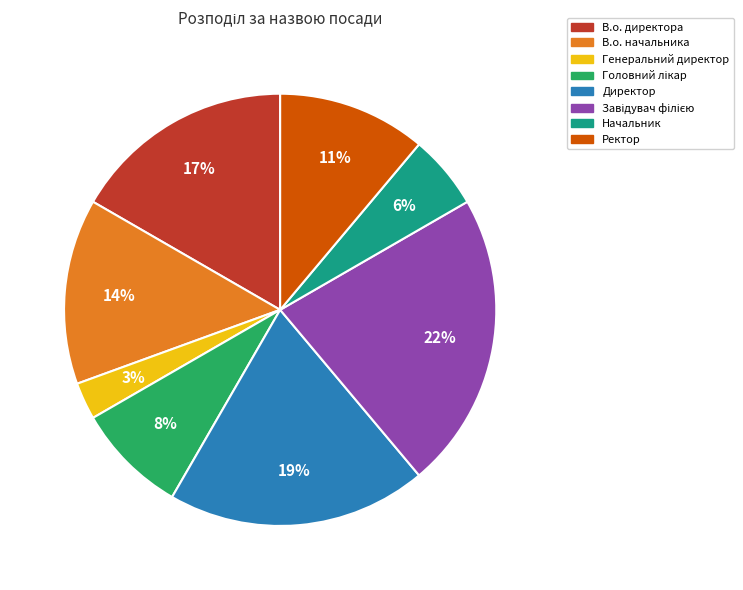

How many slices are in this pie chart?

8